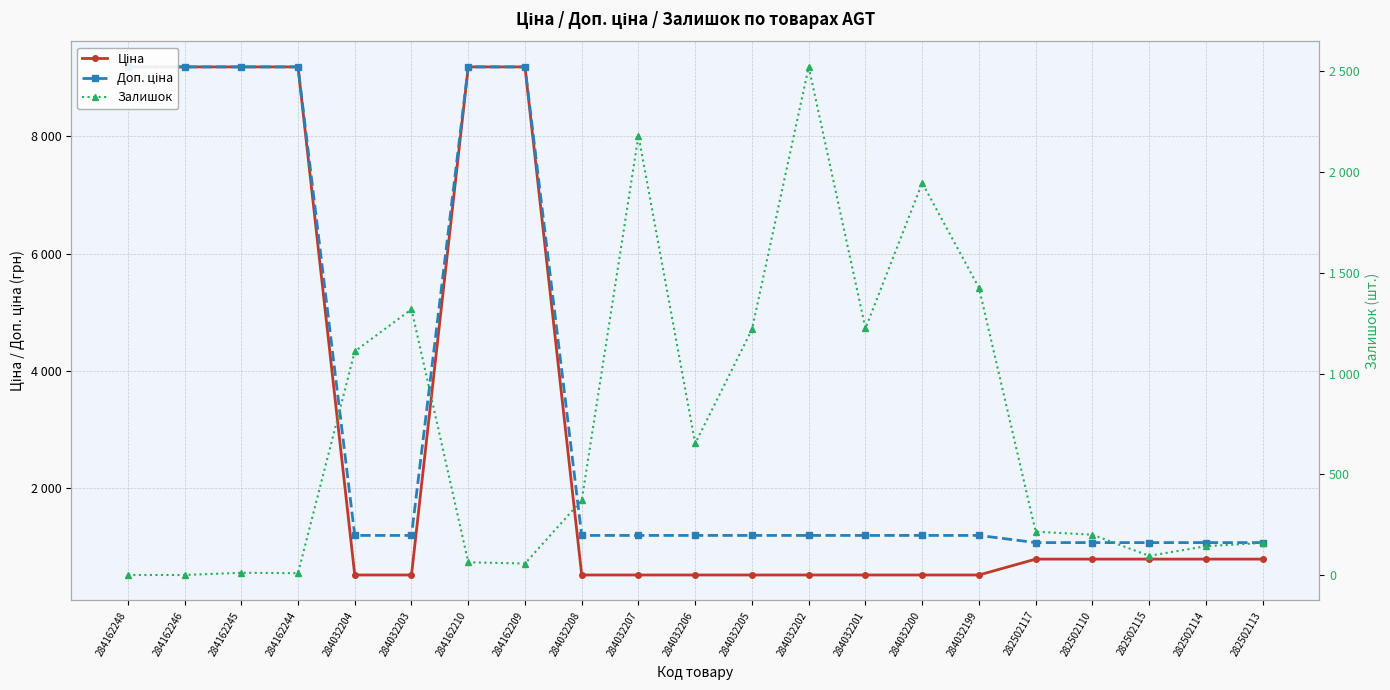

How many intersections are there between Ціна and Залишок?

4